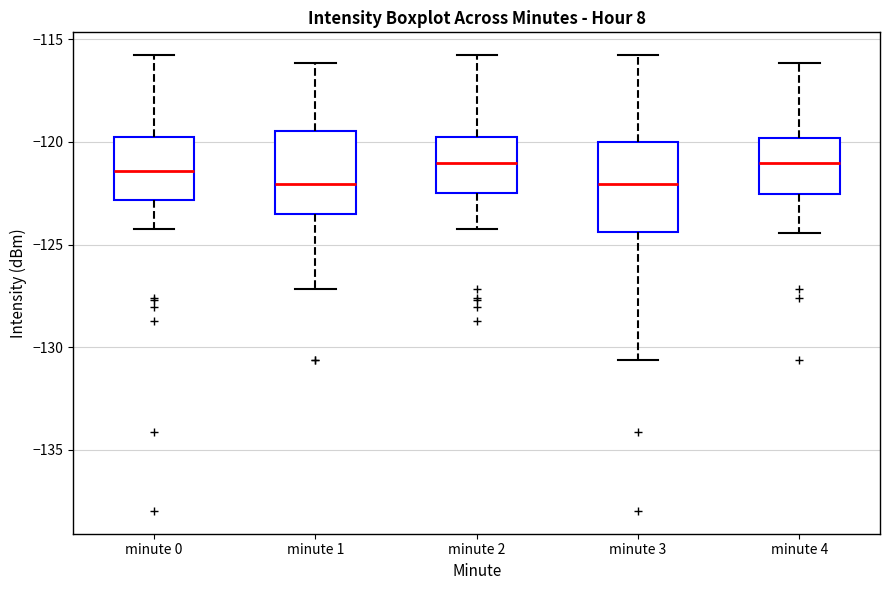

Where does the lower whisker of the box for minute 3 end on the y-axis? The values are not printed on the chart, so give them approximately, as read against the axis.

-130.5